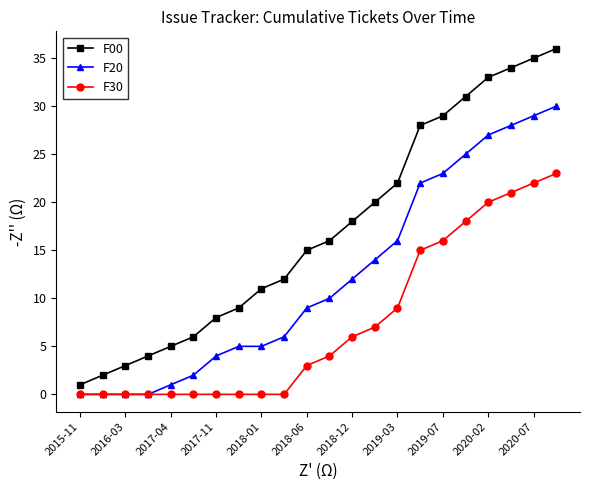

Which series has the largest total across all categories?

F00